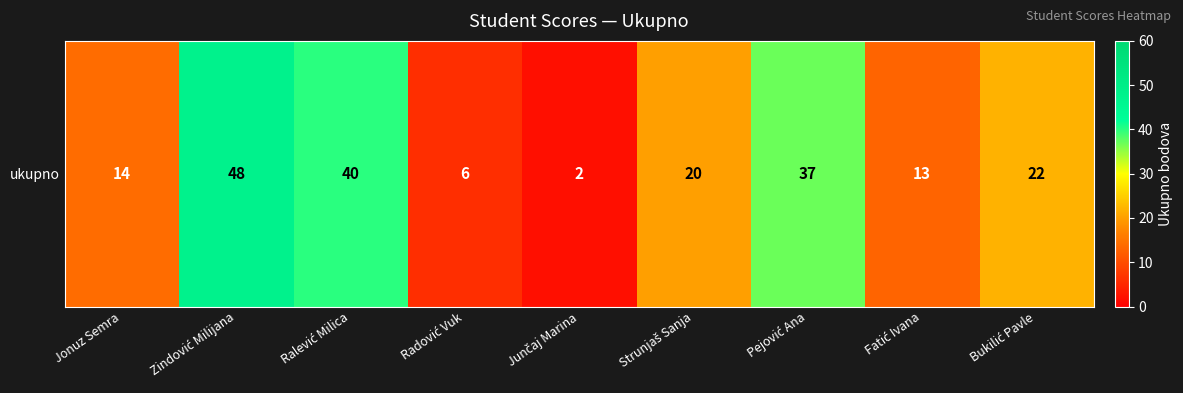

Which category has the highest value across all series?

Zindović Milijana